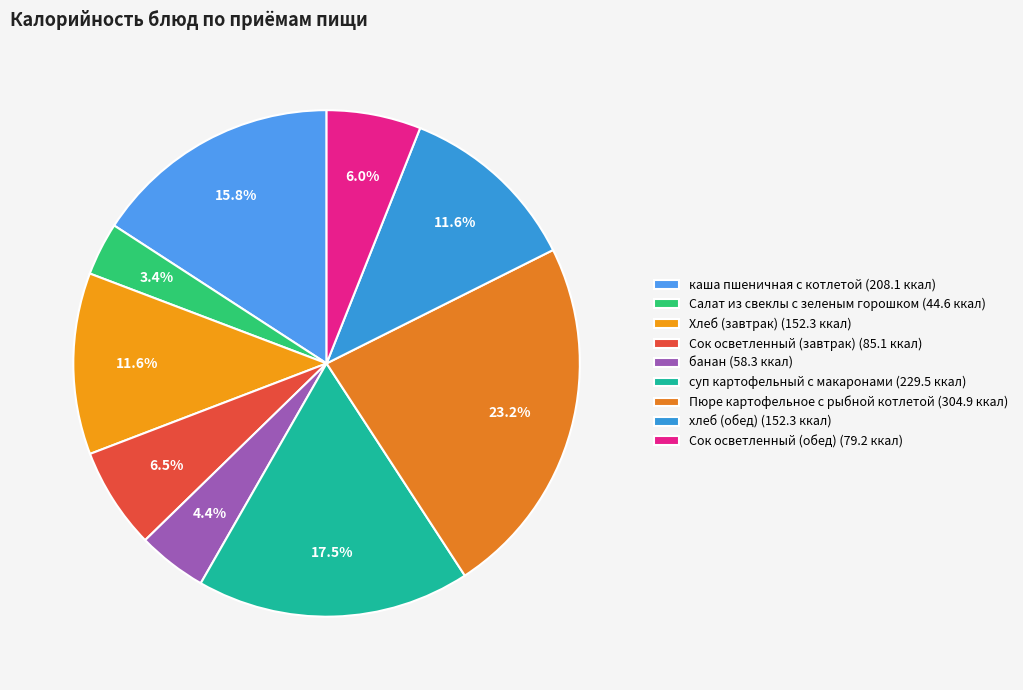

The суп картофельный с макаронами slice represents 17% of the pie. True or false?

True